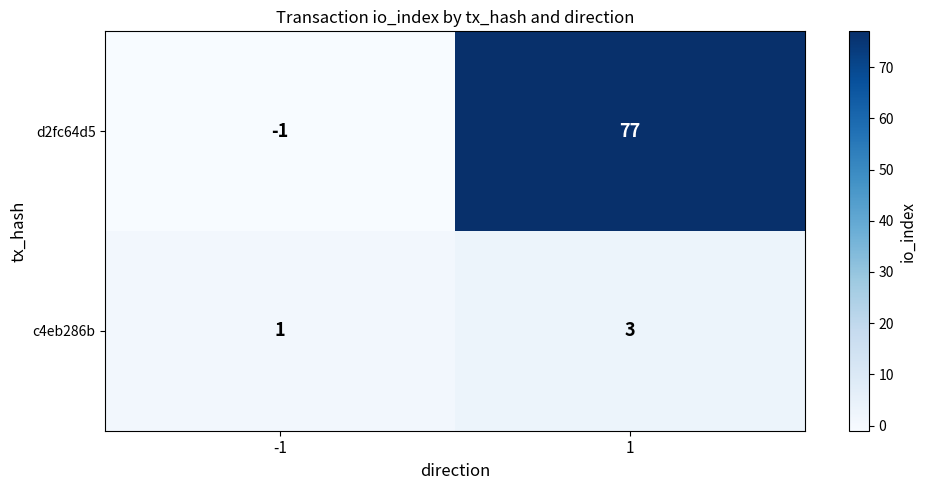

Between -1 and 1, which series saw the biggest shift?

d2fc64d5